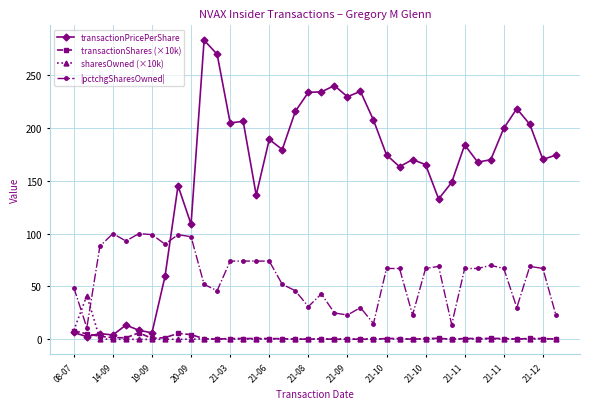

How many times do |pctchgSharesOwned| and transactionPricePerShare cross each other?

1